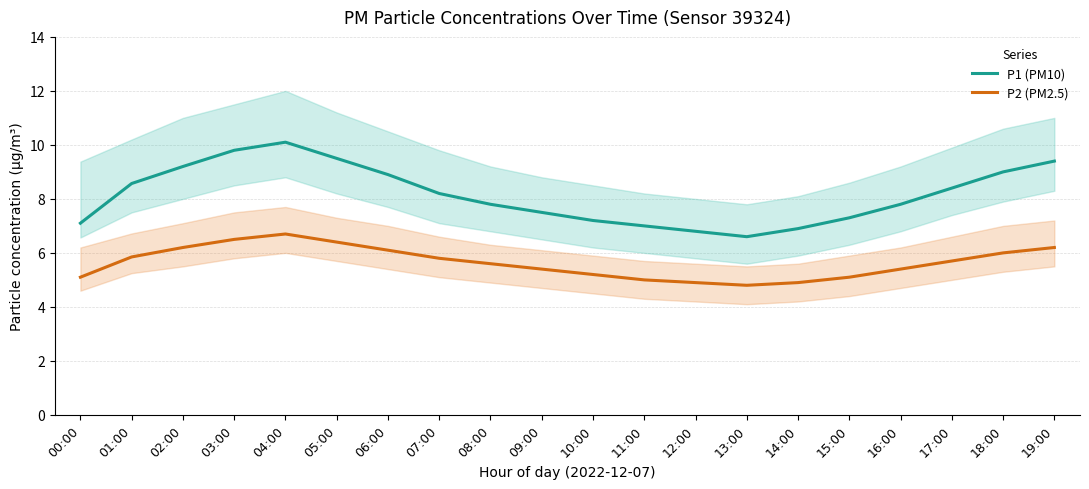

What is the sum of the P1 (PM10) values at 01:00 and 10:00?

15.8